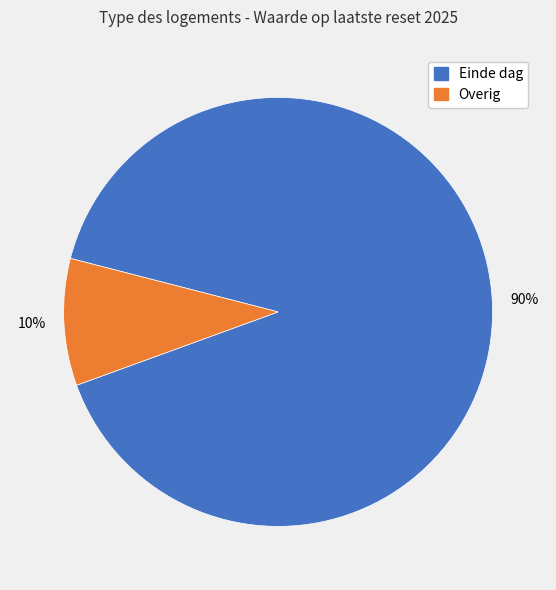

Does any single category account for the majority?

Yes